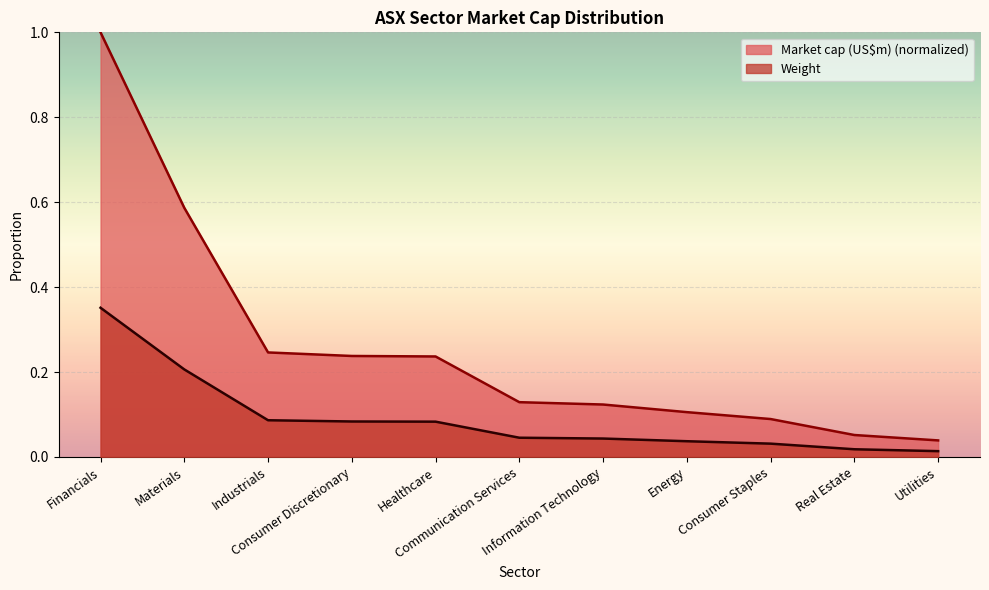

True or false: Weight and Market cap (US$m) cross at least once.

False